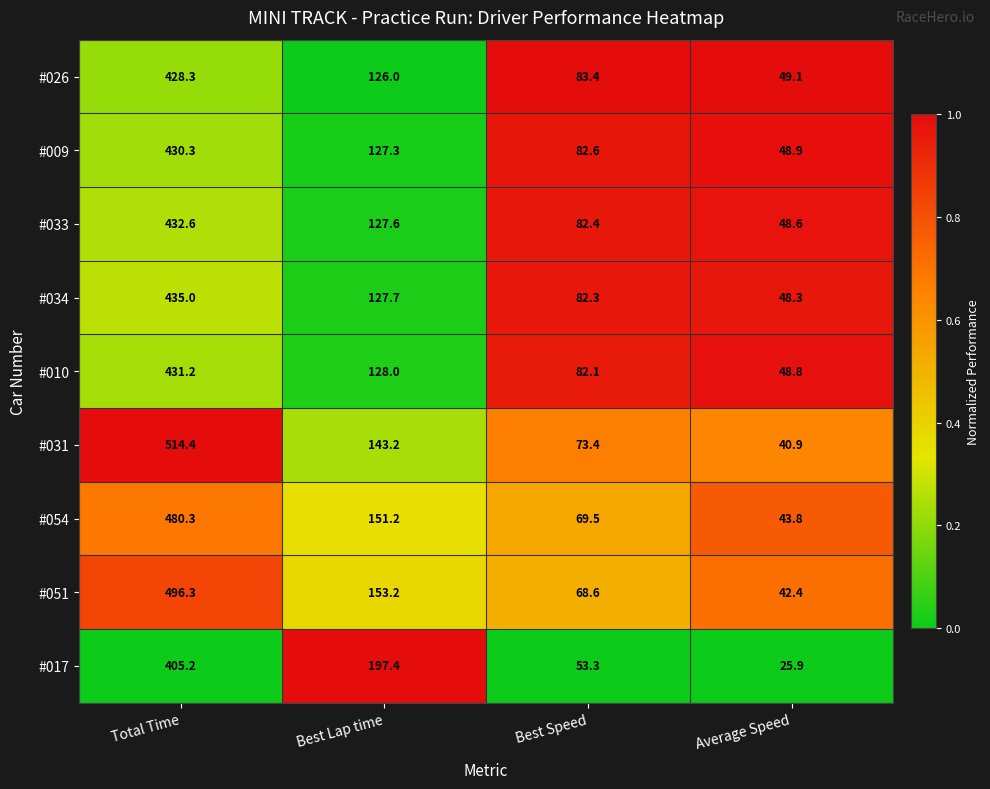

At which category does the chart reach its peak across all series?

Total Time